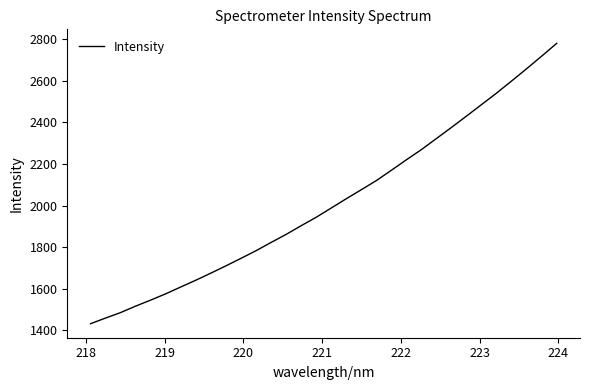

What is the maximum value shown in the chart?

2780.7